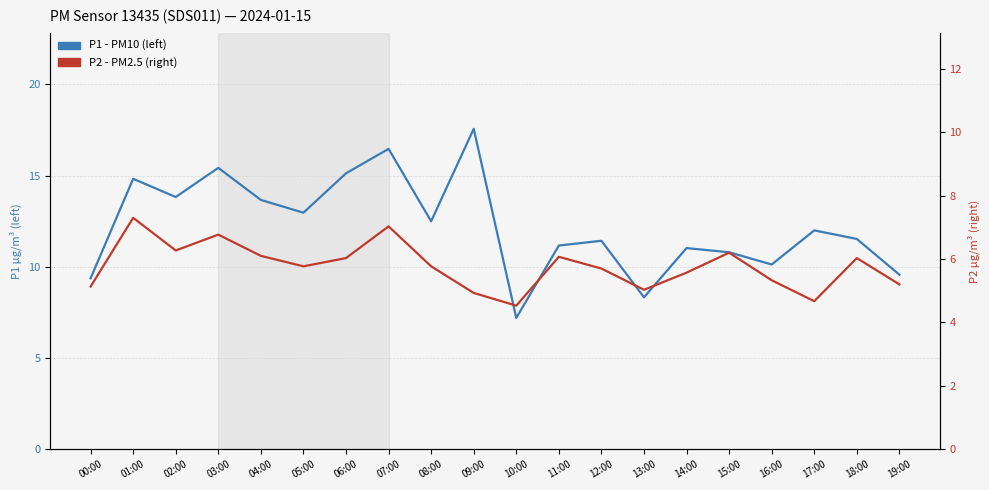

How many interior local valleys does the P1 - PM10 (left) series have?

6